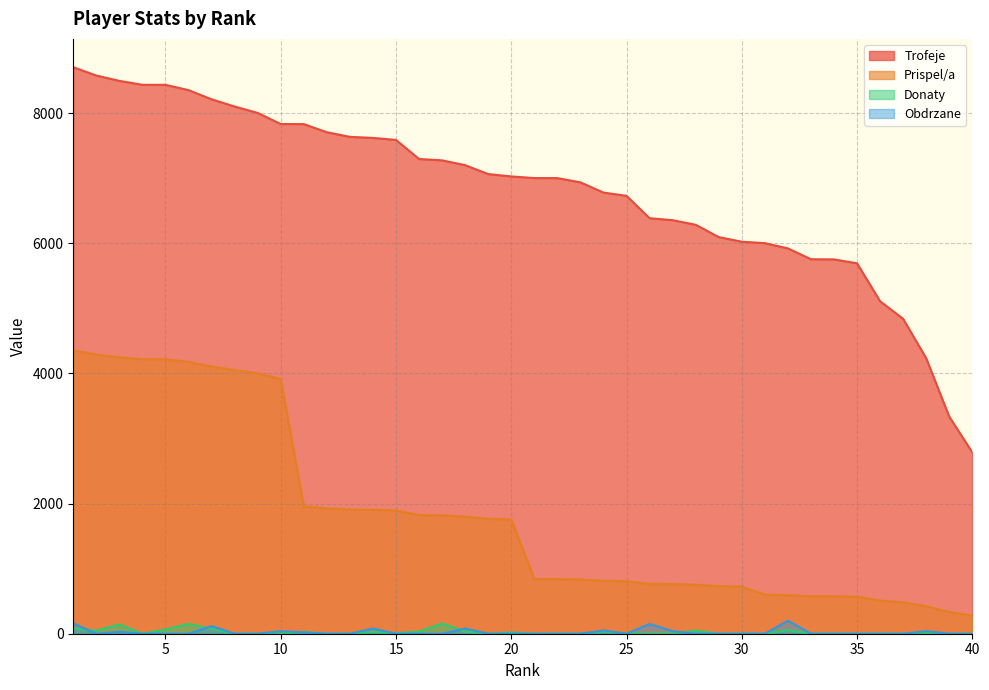

What are all the series names shown in the legend?

Trofeje, Prispel/a, Donaty, Obdrzane